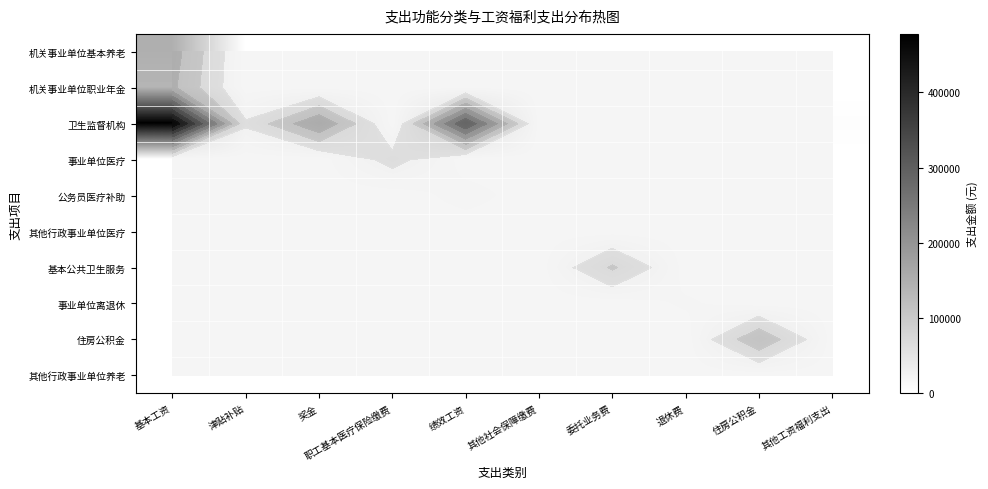

Between 基本工资 and 住房公积金, which is larger?

基本工资